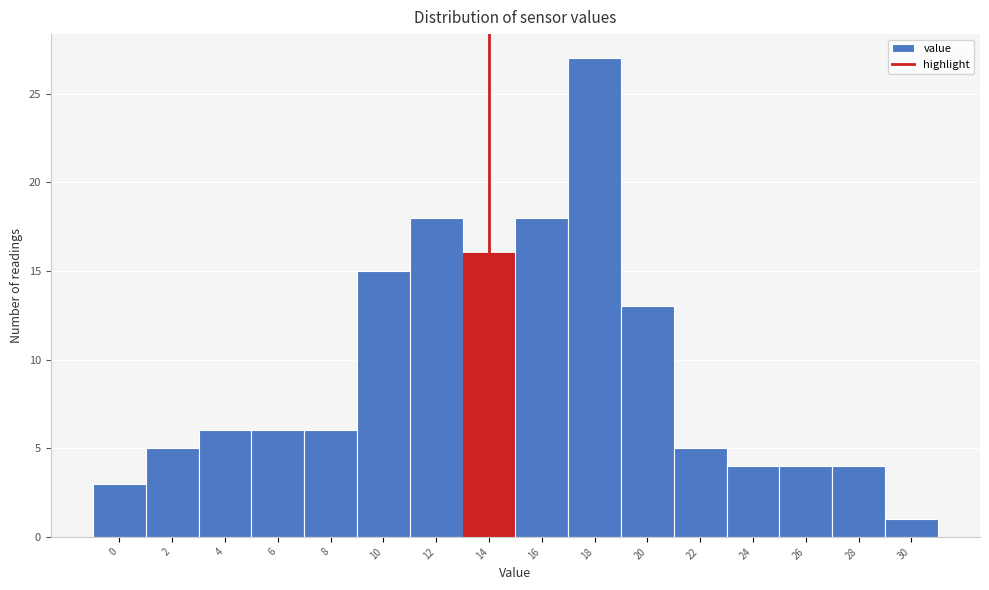

Reading right to left, transcribe all the data shown in this chart.

30=1	28=4	26=4	24=4	22=5	20=13	18=27	16=18	14=16	12=18	10=15	8=6	6=6	4=6	2=5	0=3